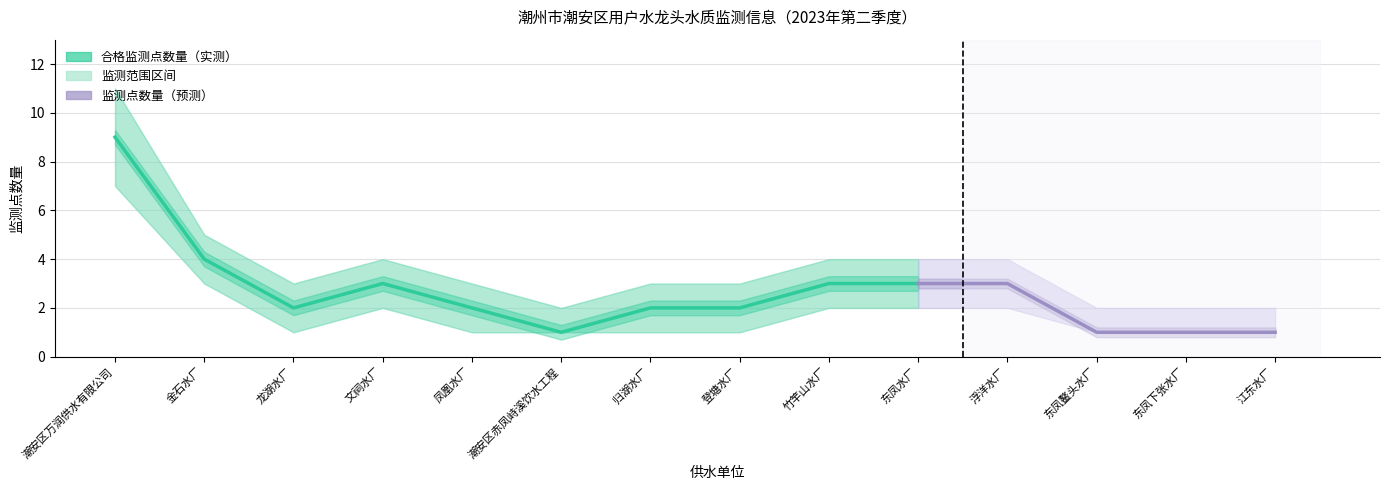

What is the smallest value displayed?

1